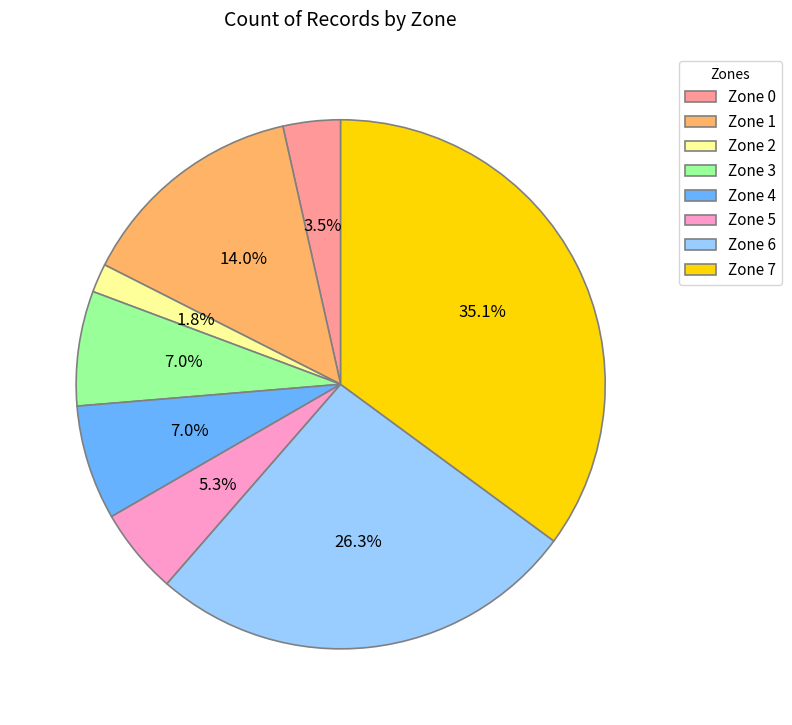

True or false: Zone 5 accounts for 5% of the total.

True